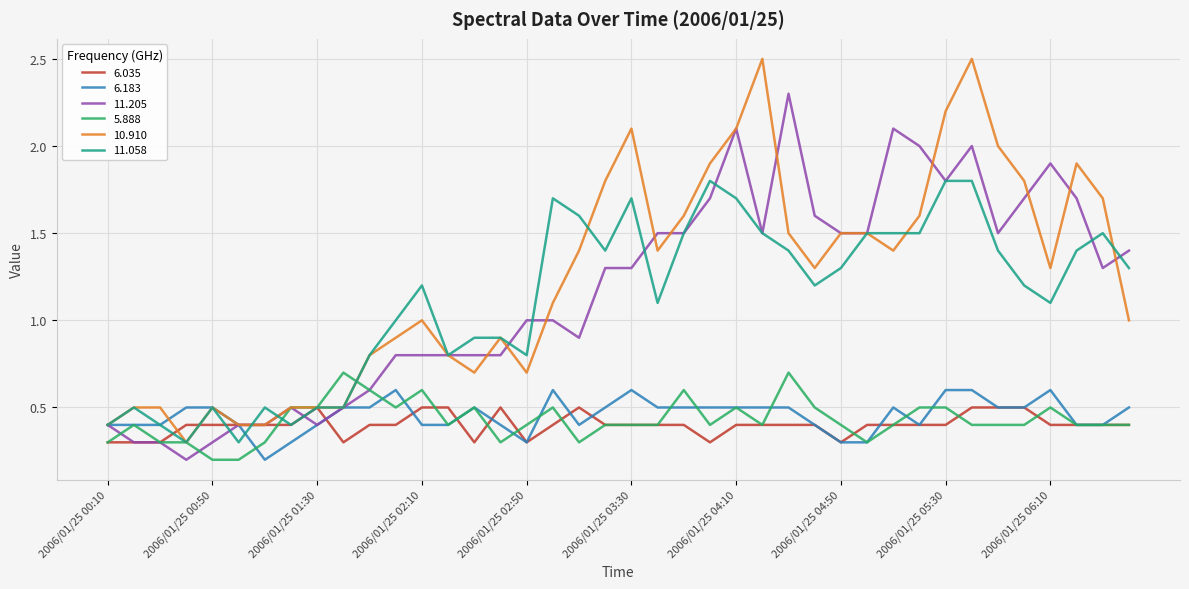

Rank the categories by 6.035 value from highest to lowest.

2006/01/25 01:30, 2006/01/25 02:10, 2006/01/25 02:20, 2006/01/25 02:40, 2006/01/25 03:10, 2006/01/25 05:40, 2006/01/25 05:50, 2006/01/25 06:00, 2006/01/25 00:40, 2006/01/25 00:50, 2006/01/25 01:00, 2006/01/25 01:10, 2006/01/25 01:20, 2006/01/25 01:50, 2006/01/25 02:00, 2006/01/25 03:00, 2006/01/25 03:20, 2006/01/25 03:30, 2006/01/25 03:40, 2006/01/25 03:50, 2006/01/25 04:10, 2006/01/25 04:20, 2006/01/25 04:30, 2006/01/25 04:40, 2006/01/25 05:00, 2006/01/25 05:10, 2006/01/25 05:20, 2006/01/25 05:30, 2006/01/25 06:10, 2006/01/25 06:20, 2006/01/25 06:30, 2006/01/25 06:40, 2006/01/25 00:10, 2006/01/25 00:20, 2006/01/25 00:30, 2006/01/25 01:40, 2006/01/25 02:30, 2006/01/25 02:50, 2006/01/25 04:00, 2006/01/25 04:50